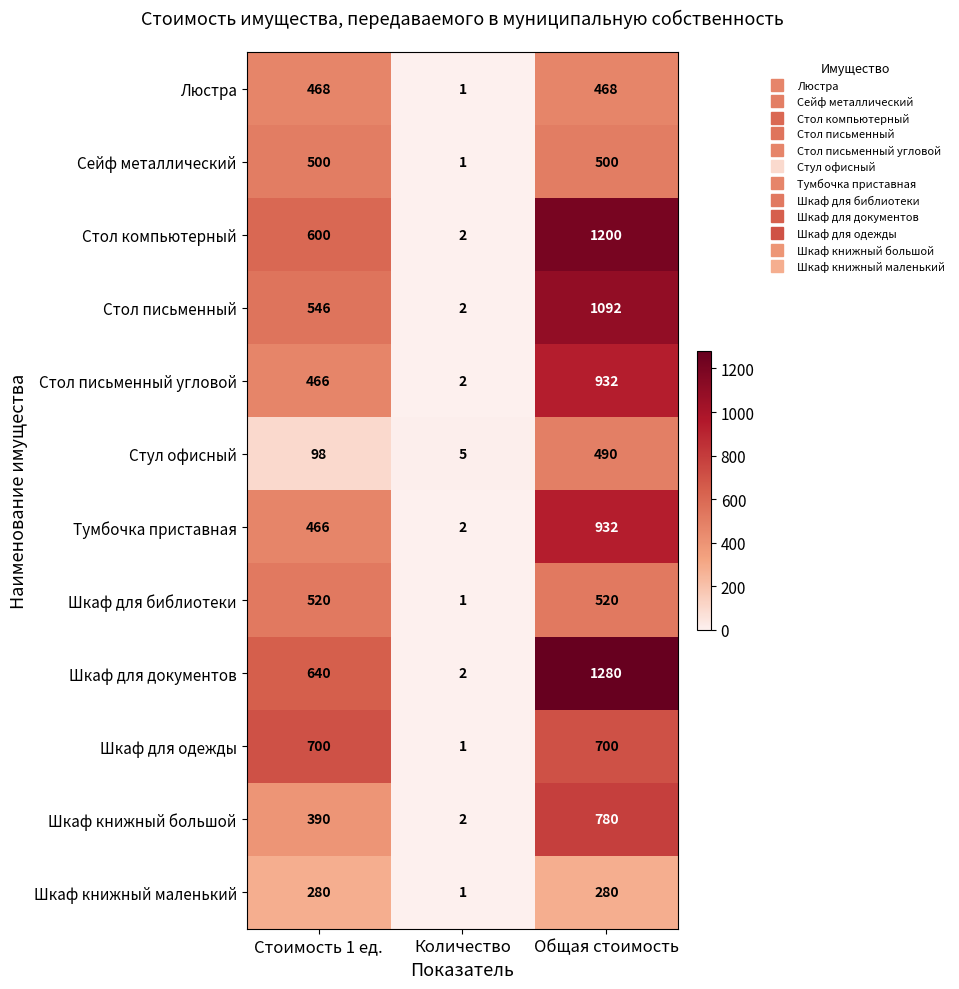

What is the total value across all series at Общая стоимость?

9174